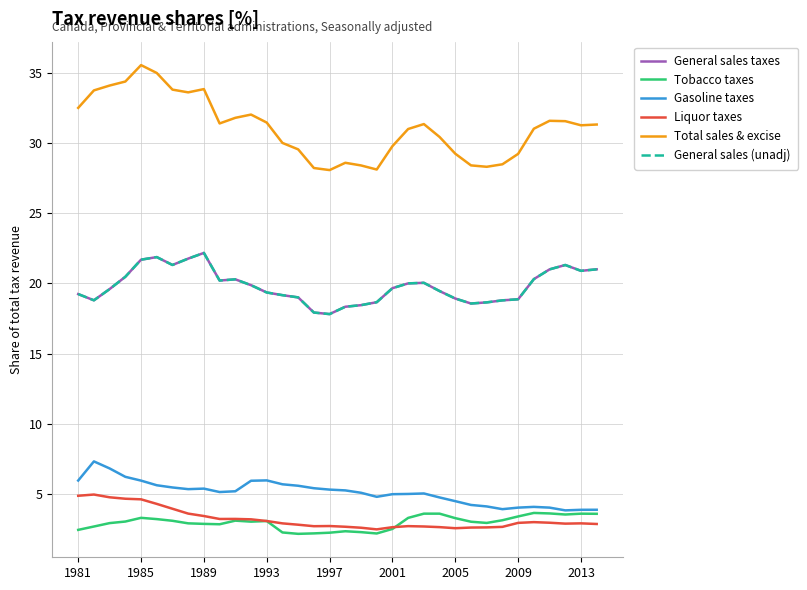

Does the chart display data point markers on the line(s)?

No